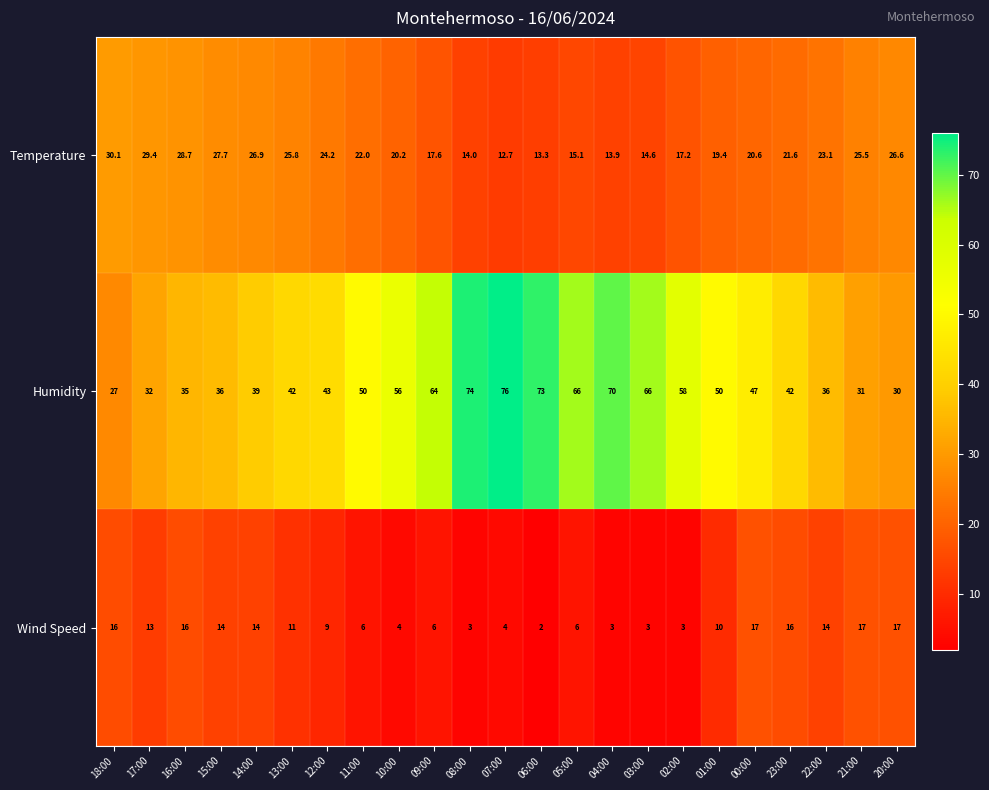

Rank the series by their maximum value, from highest to lowest.

Humidity, Temperature, Wind Speed